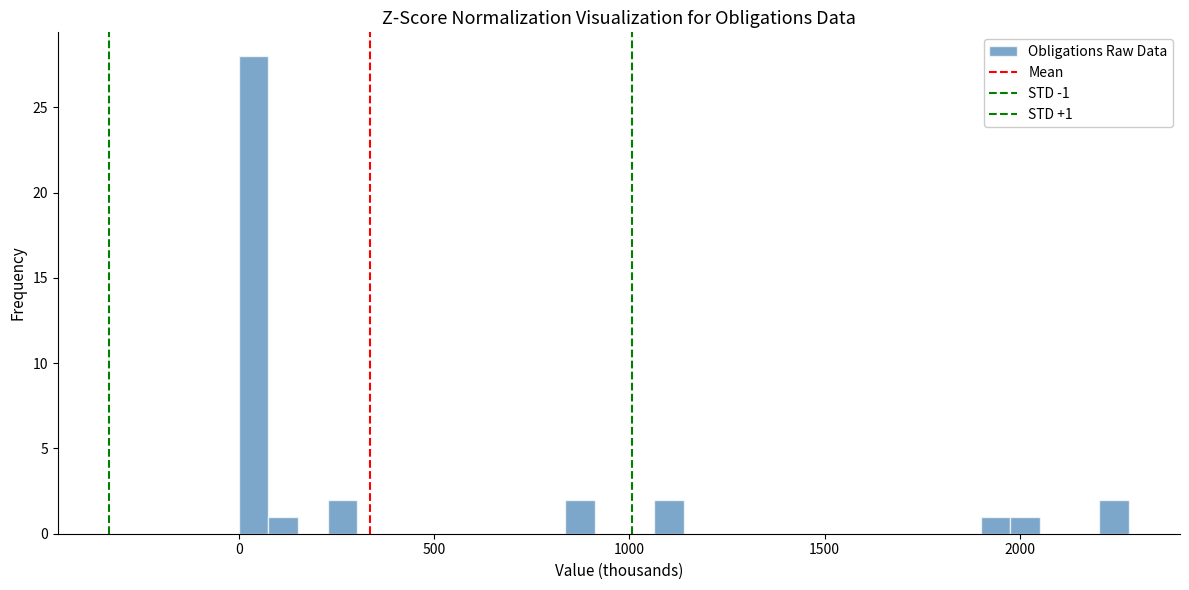

Read against the x-axis, roughly where is the centre of the tallest bar?

50